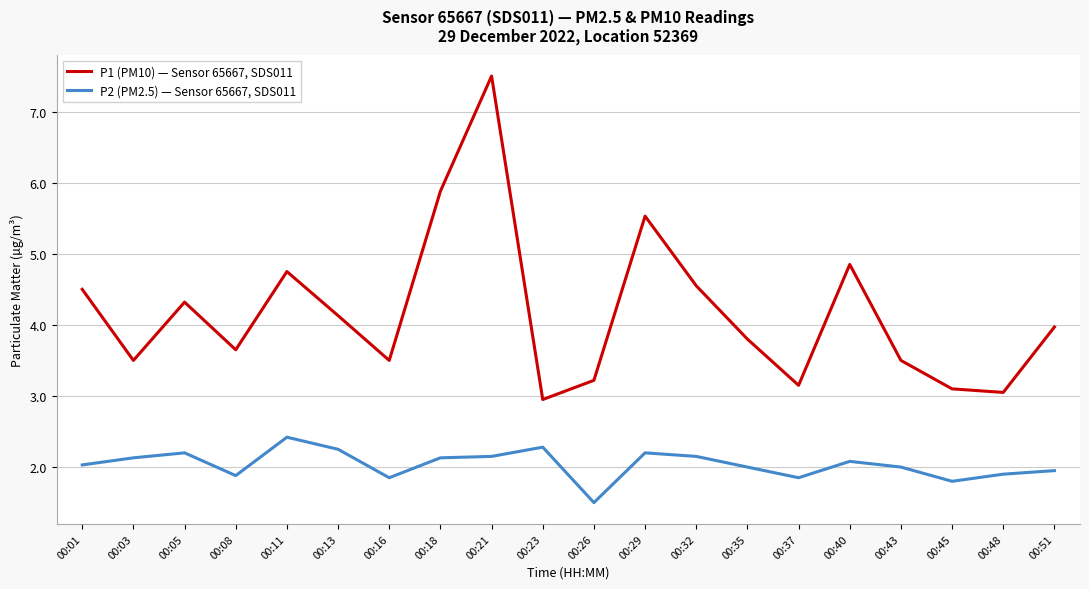

At 00:16, list the series in order from largest to smallest.

P1 (PM10) — Sensor 65667, SDS011, P2 (PM2.5) — Sensor 65667, SDS011